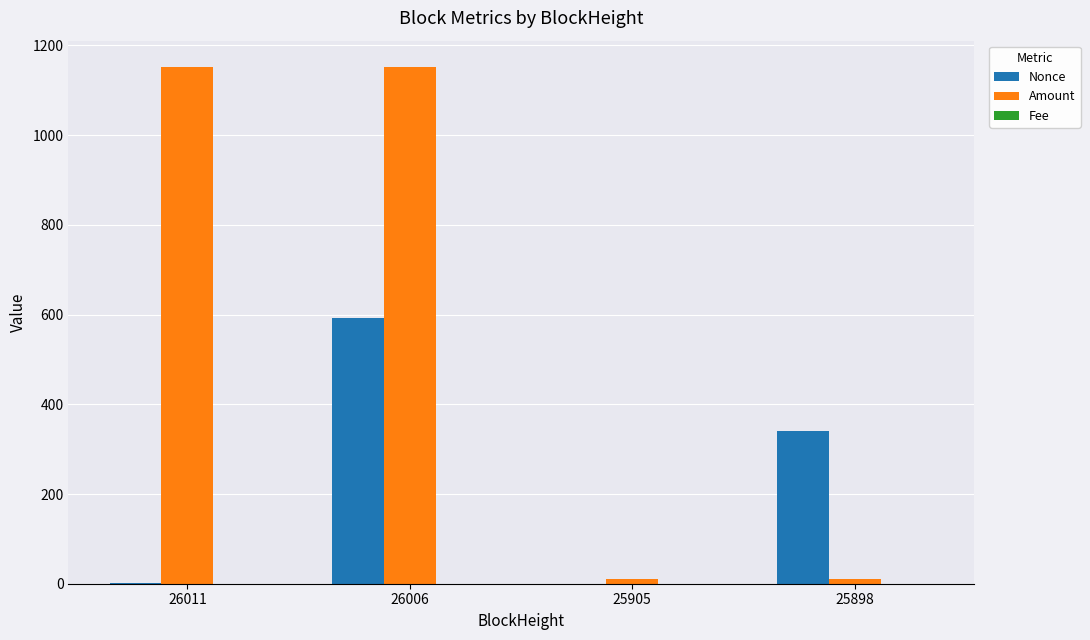

Between 26011 and 26006, which series saw the biggest shift?

Nonce